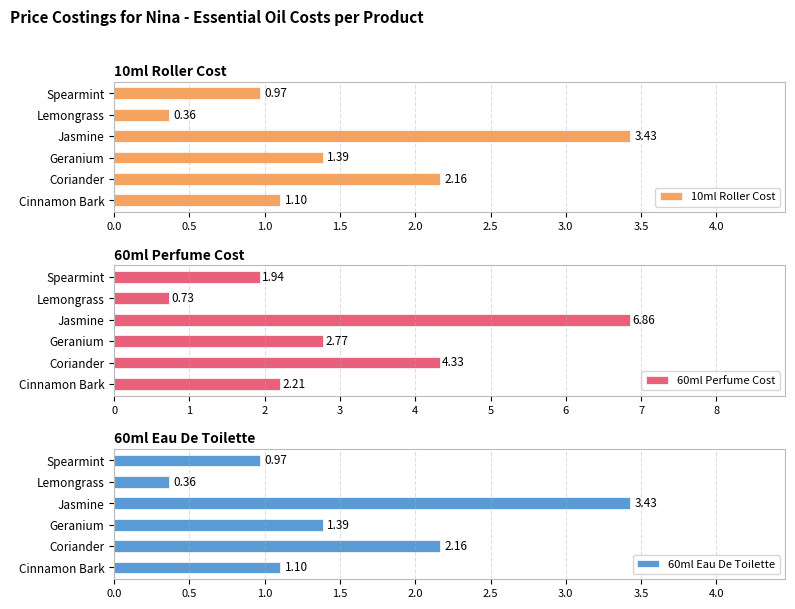

The 60ml Perfume Cost series shows 4.4 at Jasmine. True or false?

False